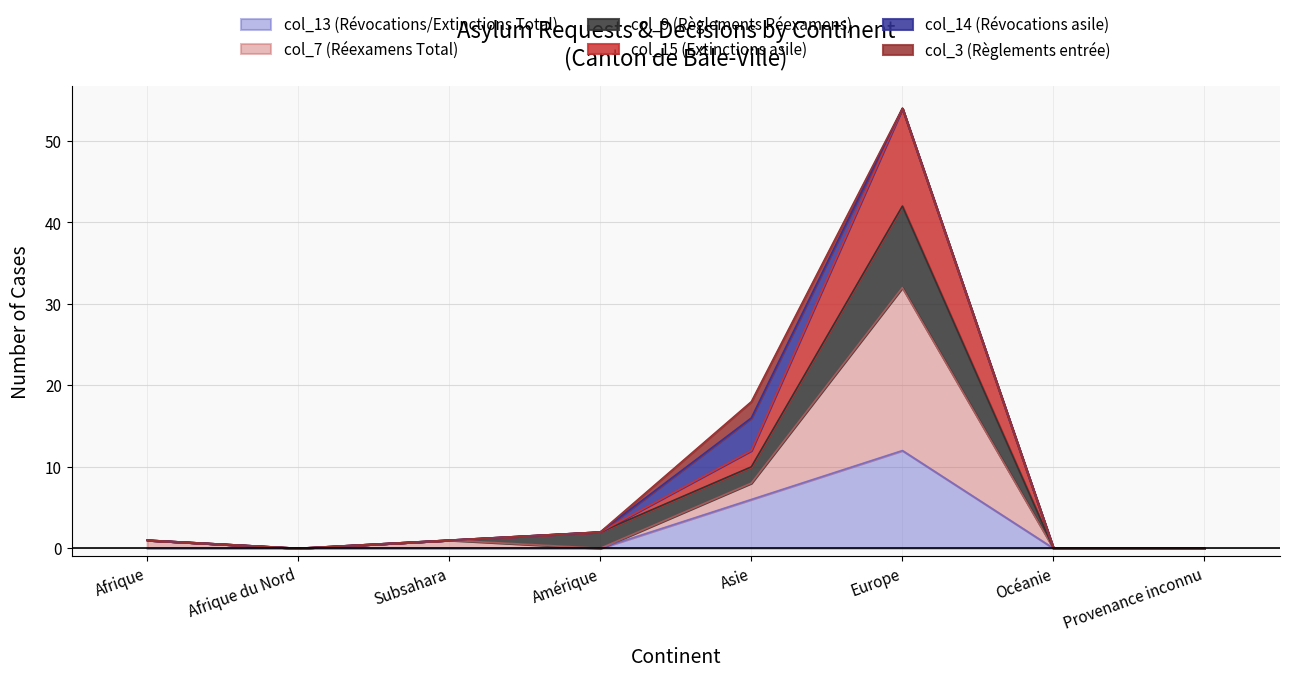

At which label does col_13 (Révocations/Extinctions Total) reach its peak?

Europe